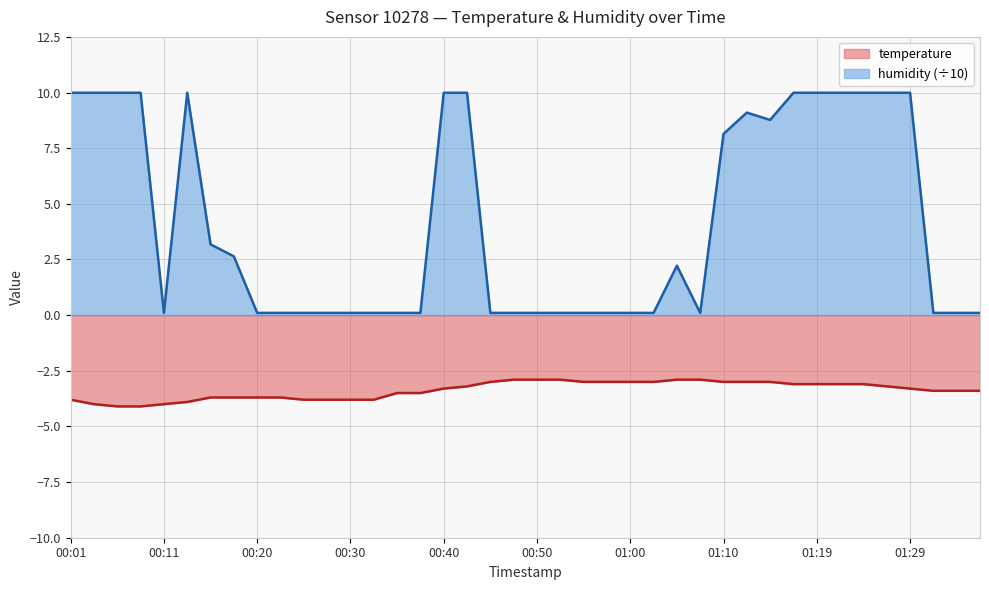

What is the maximum value shown in the chart?

10.0